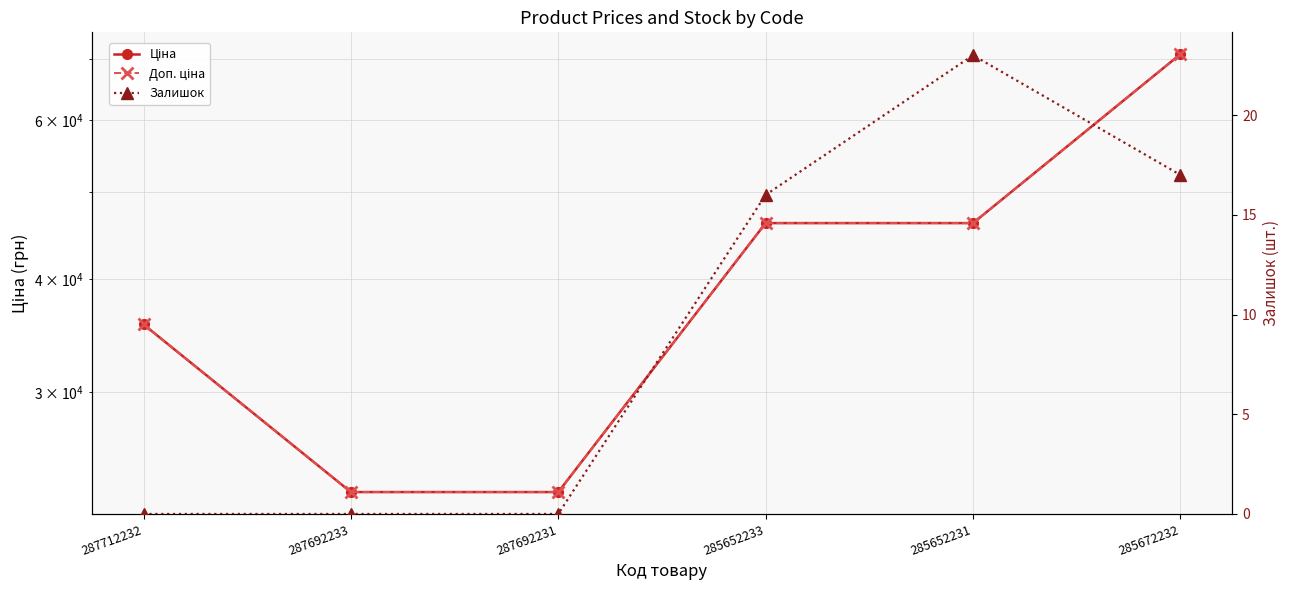

What is the difference between the highest and lowest values at 287712232?

35659.4